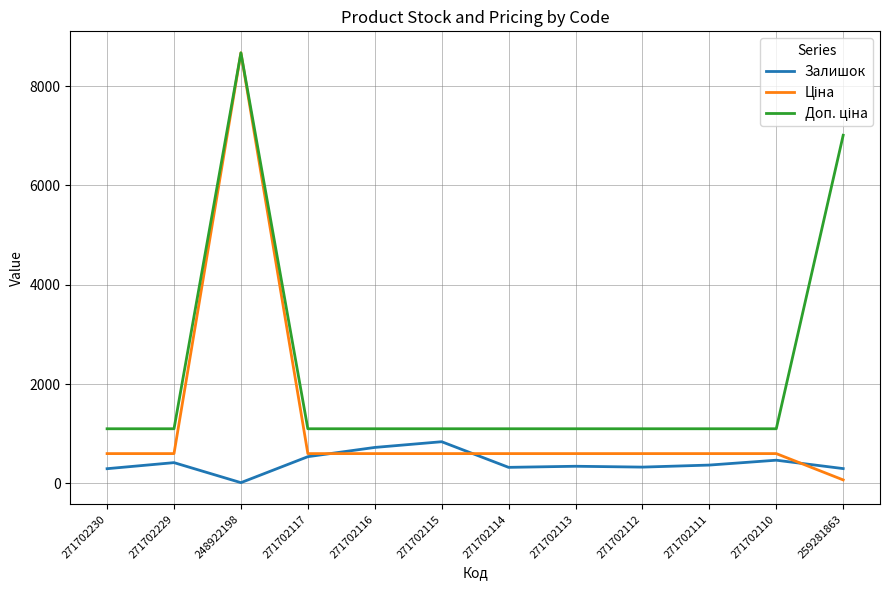

What is the highest value of the Залишок series?

839.0